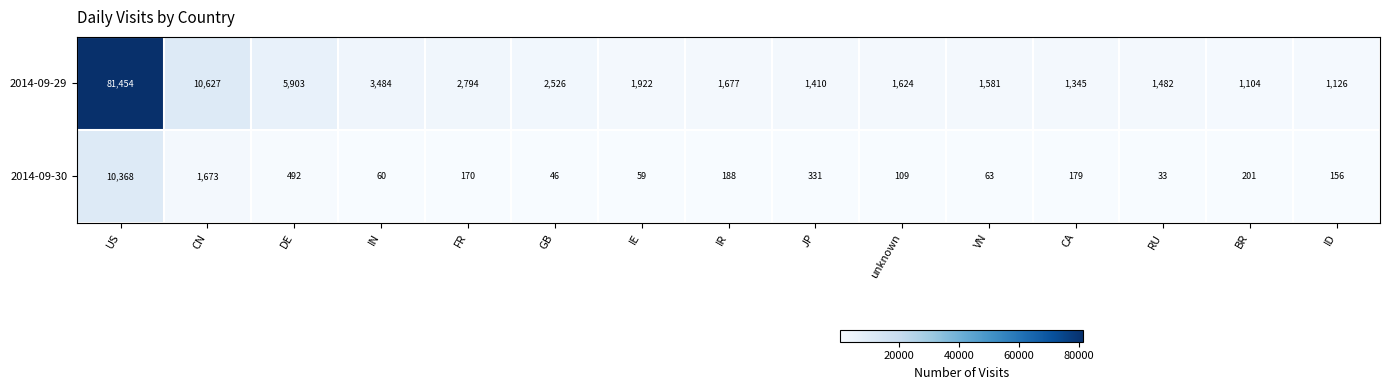

At how many categories does at least one series exceed 66295?

1